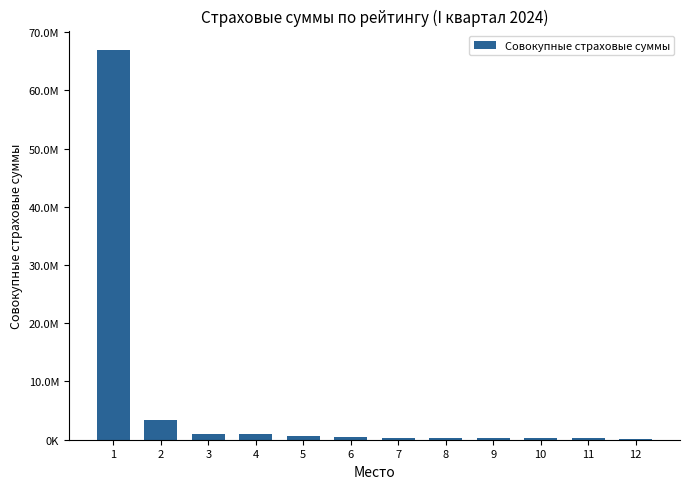

Are the bars grouped side by side (vs. stacked)?

No